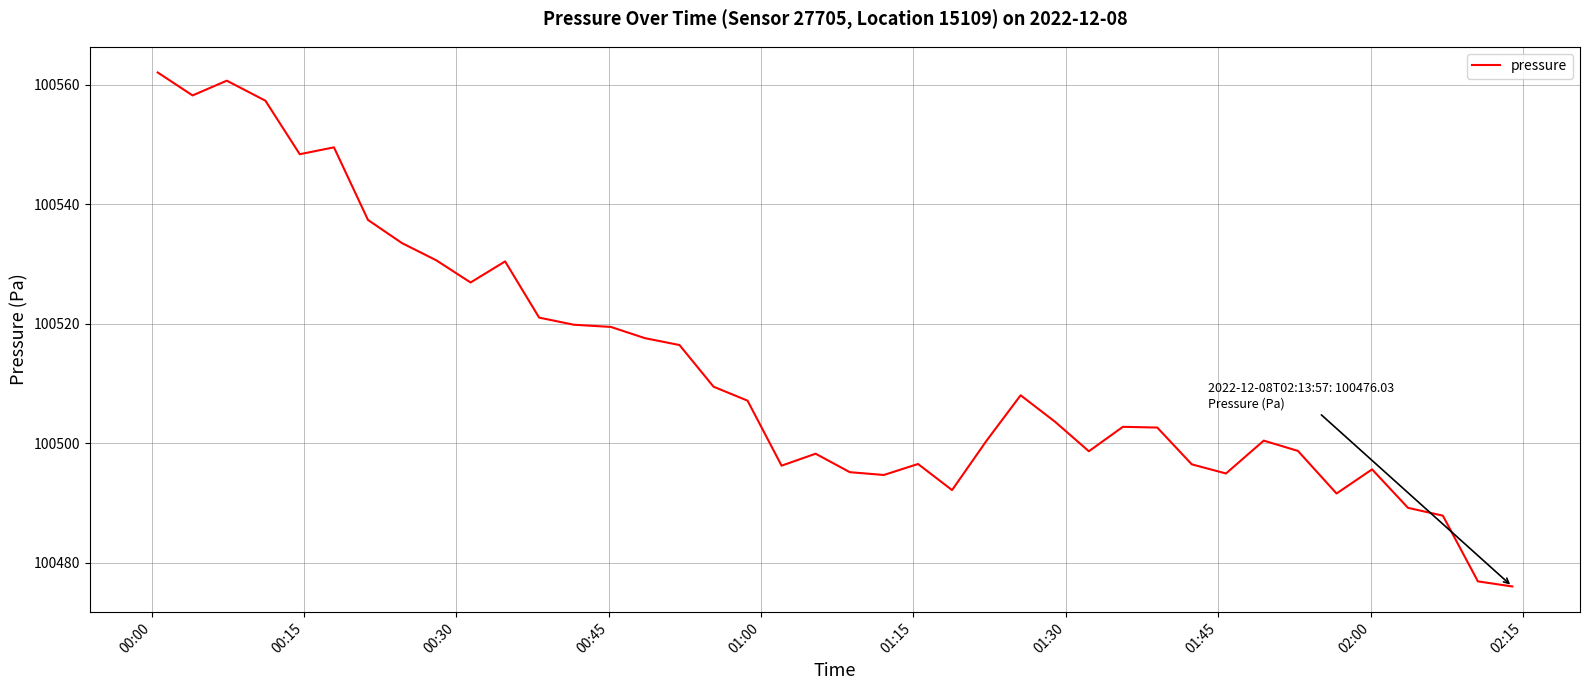

What is the sum of all values?

4020503.0